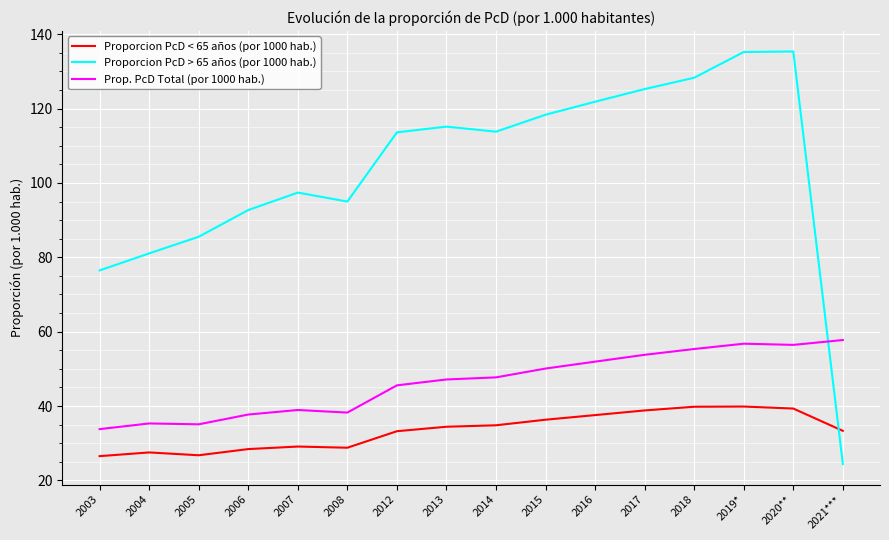

What is the difference between the highest and lowest values at 2019*?

95.4